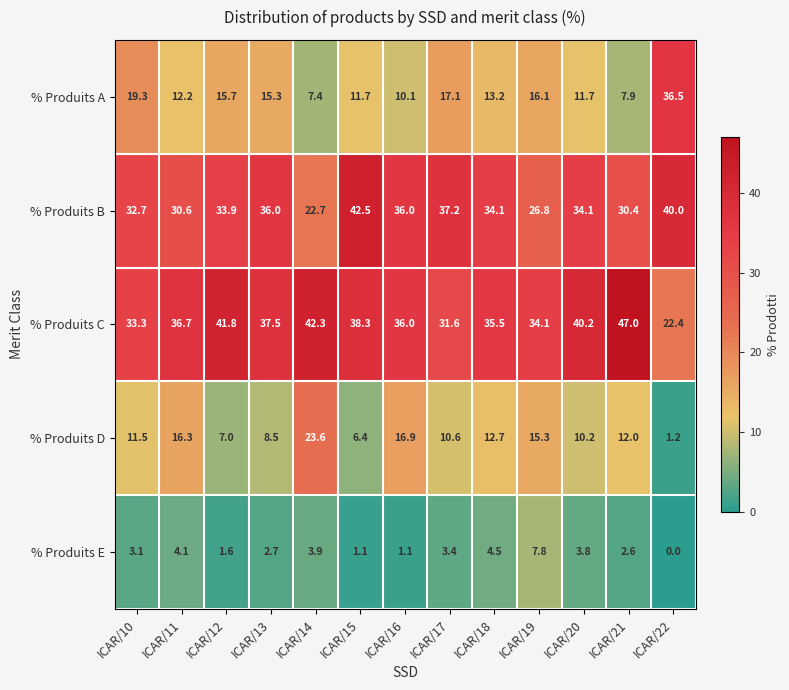

At how many categories does at least one series exceed 9?

13